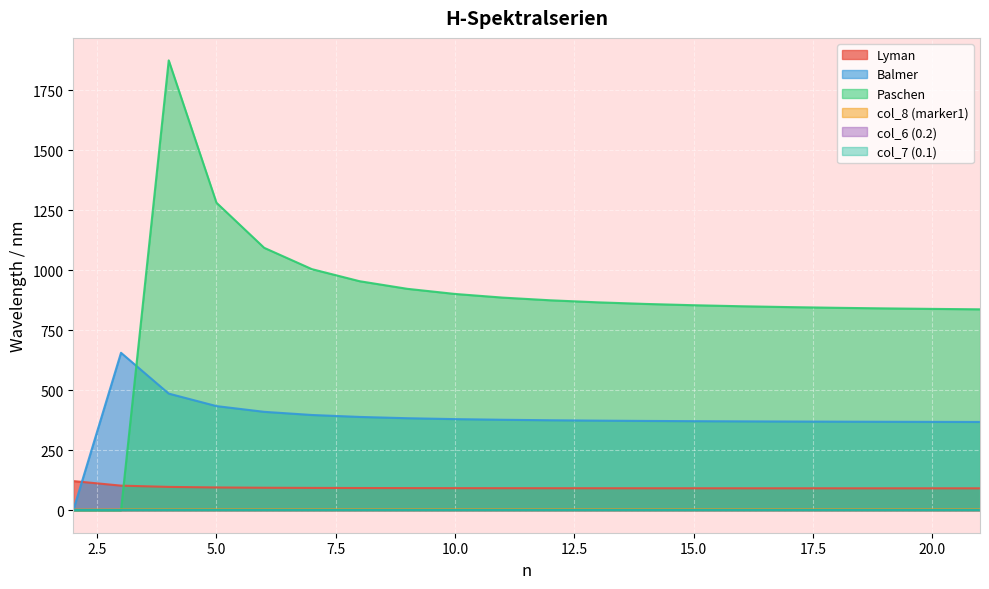

What is the sum of all Balmer values?

7619.6